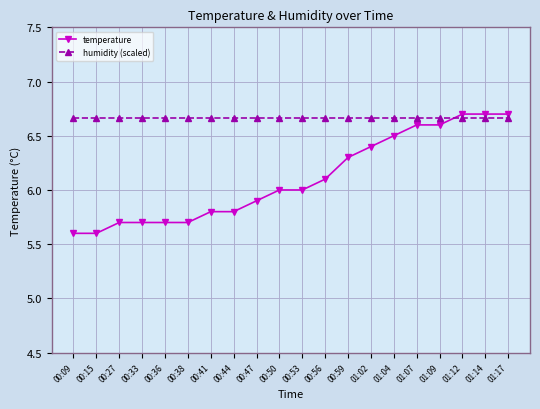

How many lines are shown in the chart?

2